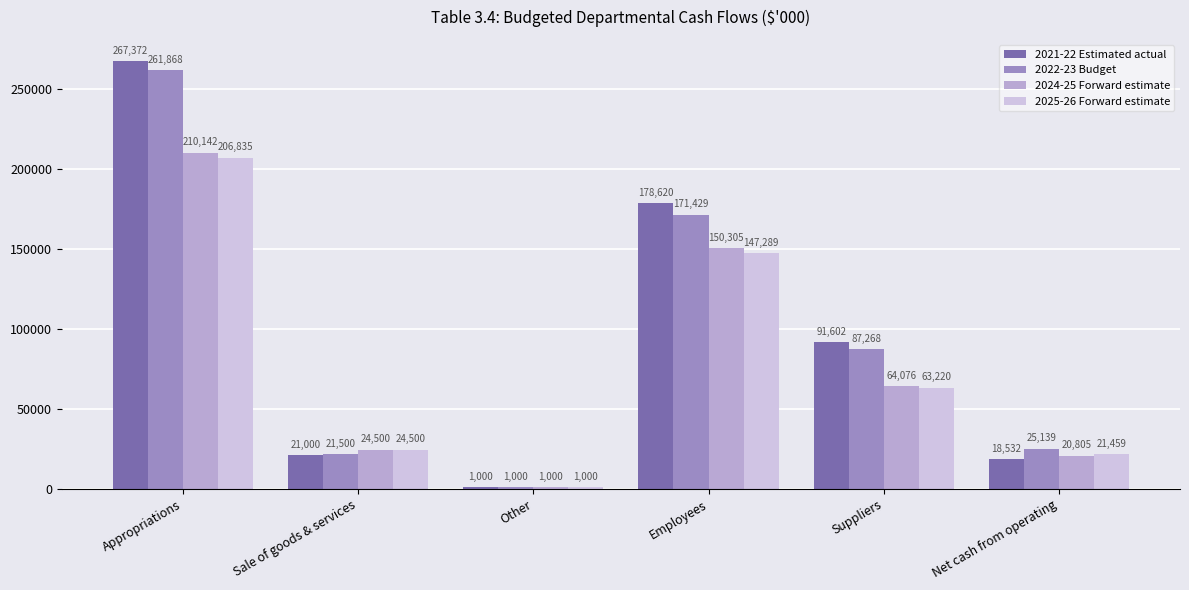

Is the value of 2024-25 Forward estimate at Suppliers greater than the value of 2021-22 Estimated actual at Suppliers?

No